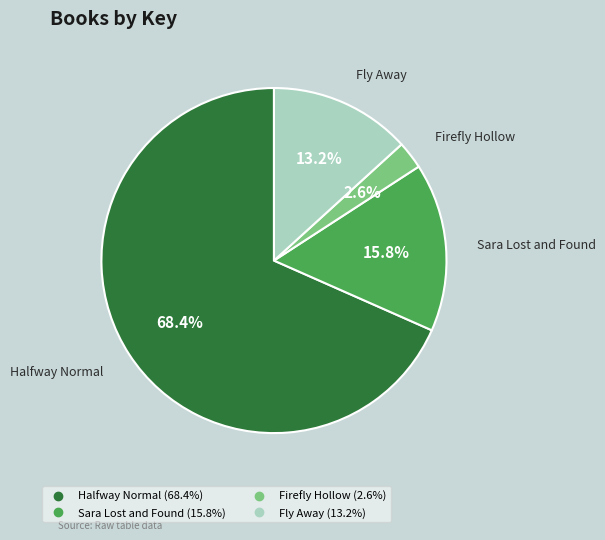

How many segments does this pie chart have?

4